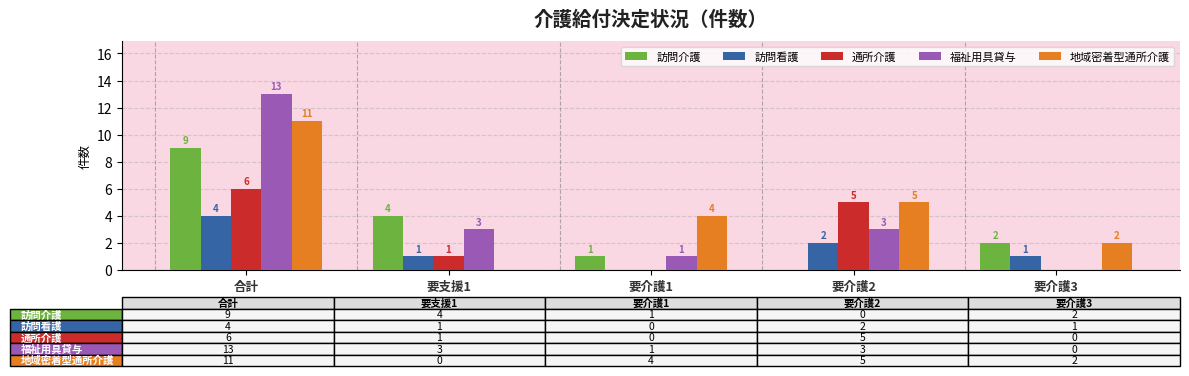

At which label is 通所介護 closest to 3?

要支援1